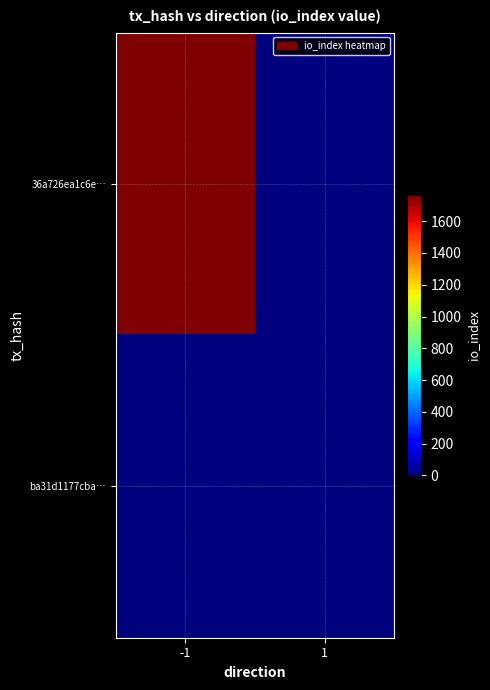

At which category is the sum across all series the highest?

-1